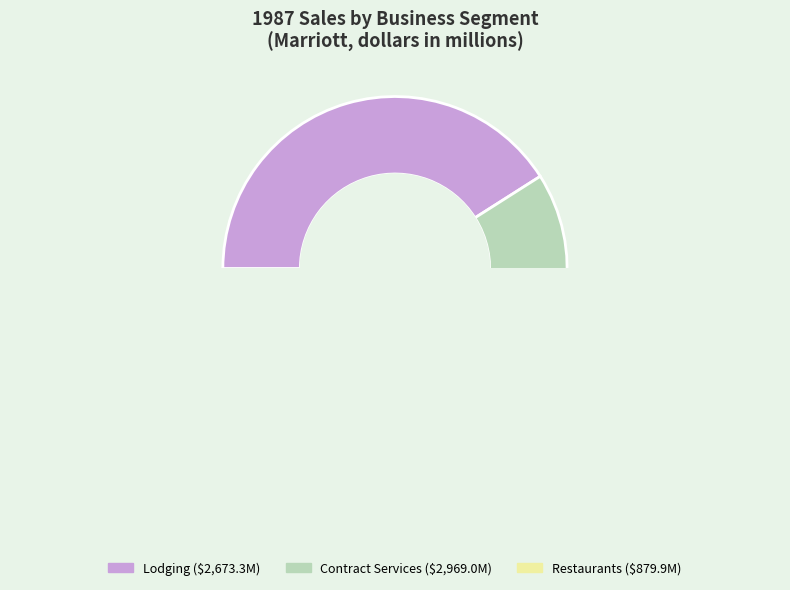

What is the change in value from Lodging to Contract Services?

+295.7